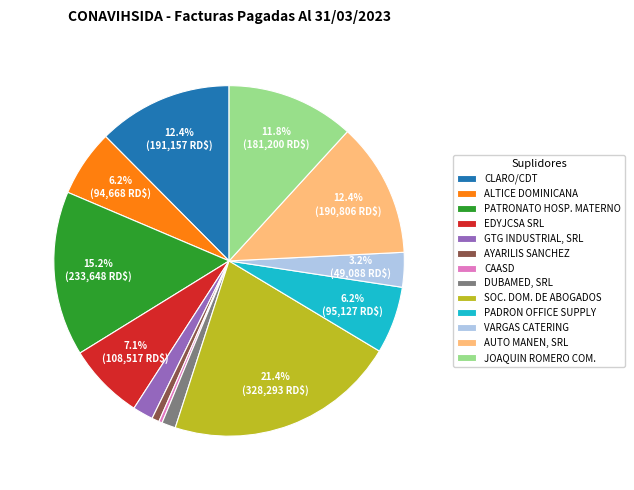

How many segments does this pie chart have?

13